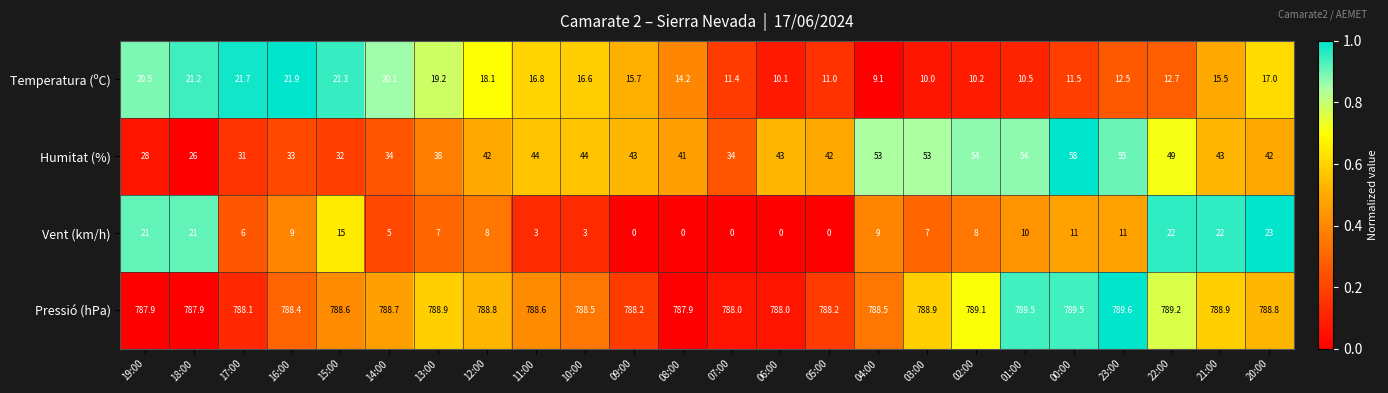

What is the total value across all series at 17:00?

846.8